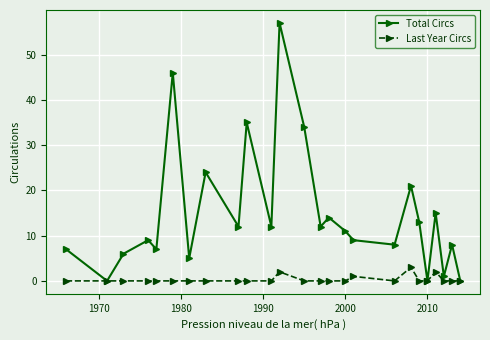

List the series in order of their overall mean, highest first.

Total Circs, Last Year Circs